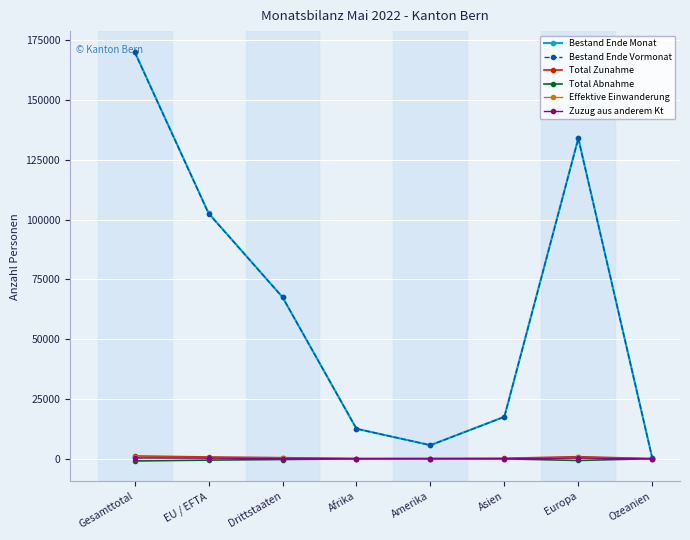

True or false: Bestand Ende Vormonat has a value of 17466 at Asien.

True